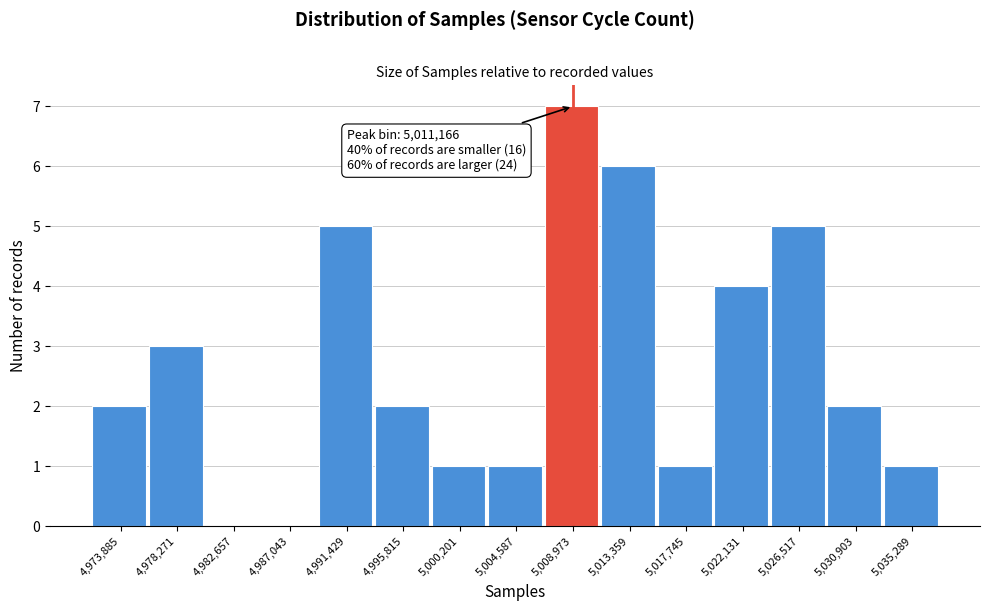

Reading left to right, transcribe all the data shown in this chart.

4,973,885=2	4,978,271=3	4,982,657=0	4,987,043=0	4,991,429=5	4,995,815=2	5,000,201=1	5,004,587=1	5,008,973=7	5,013,359=6	5,017,745=1	5,022,131=4	5,026,517=5	5,030,903=2	5,035,289=1